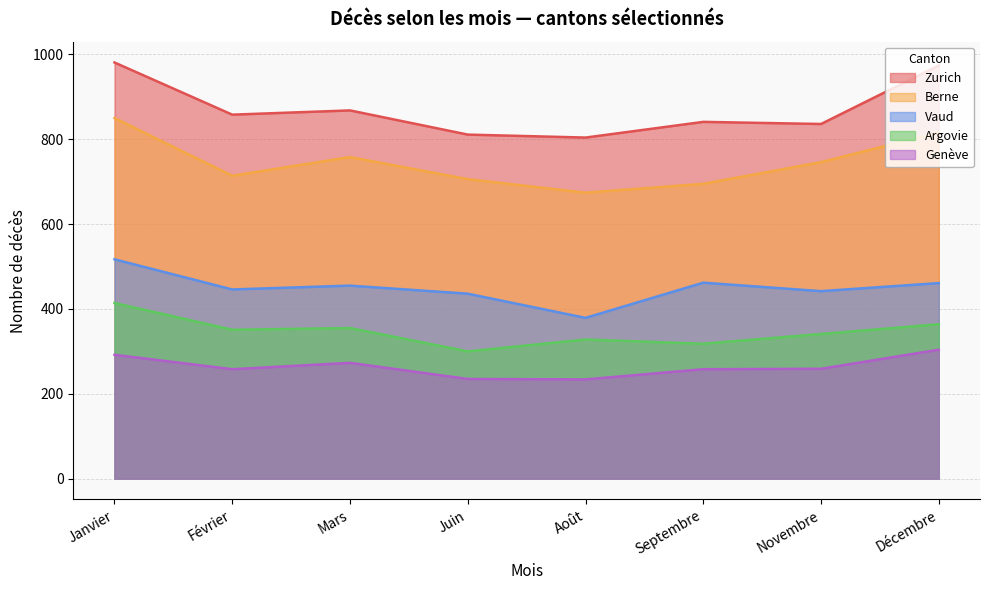

What are all the series names shown in the legend?

Zurich, Berne, Vaud, Argovie, Genève